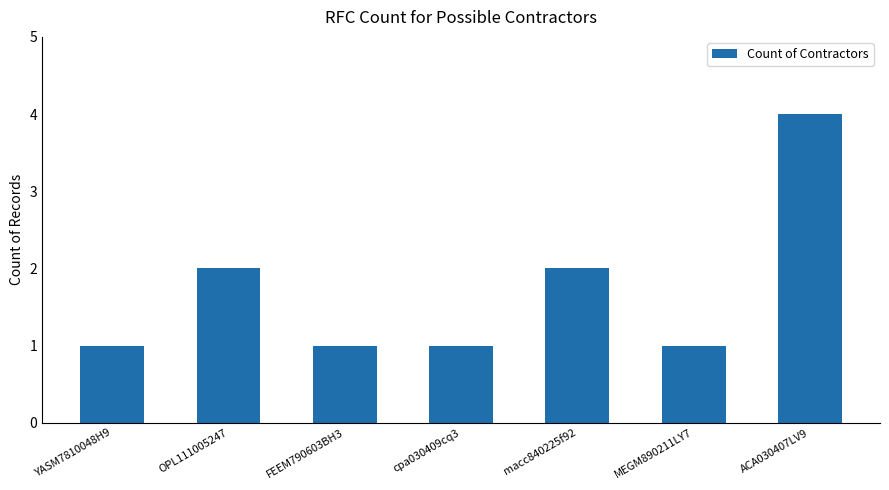

What is the difference between the maximum and minimum values?

3